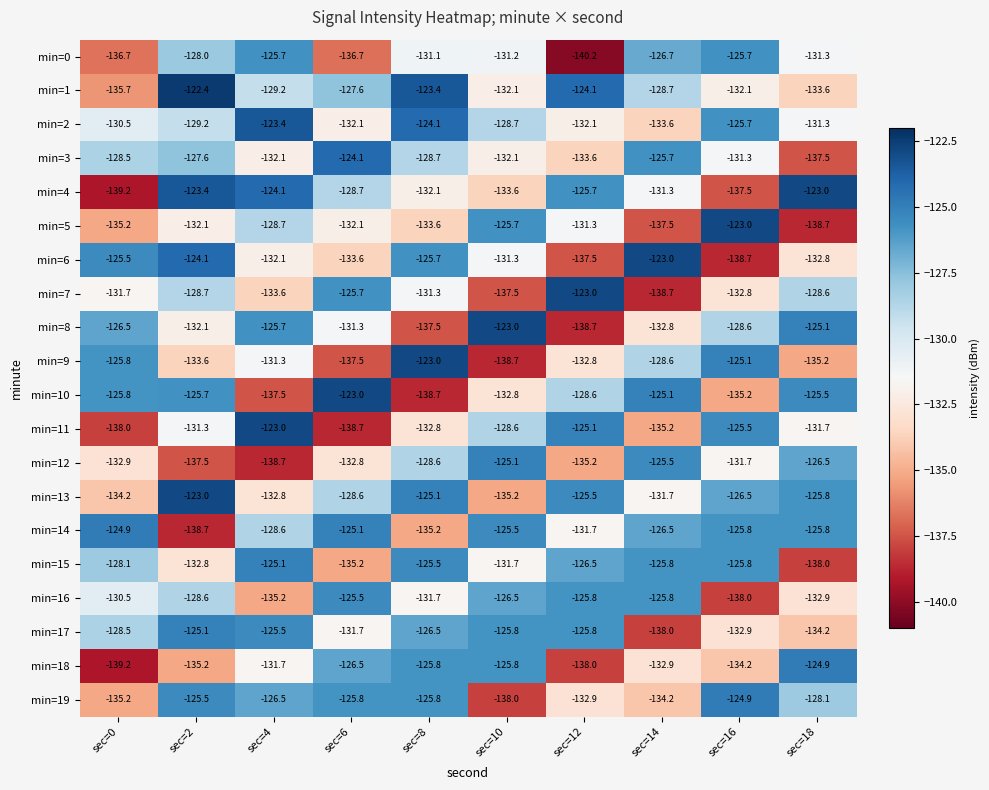

The min=11 series shows -123.0 at sec=4. True or false?

True